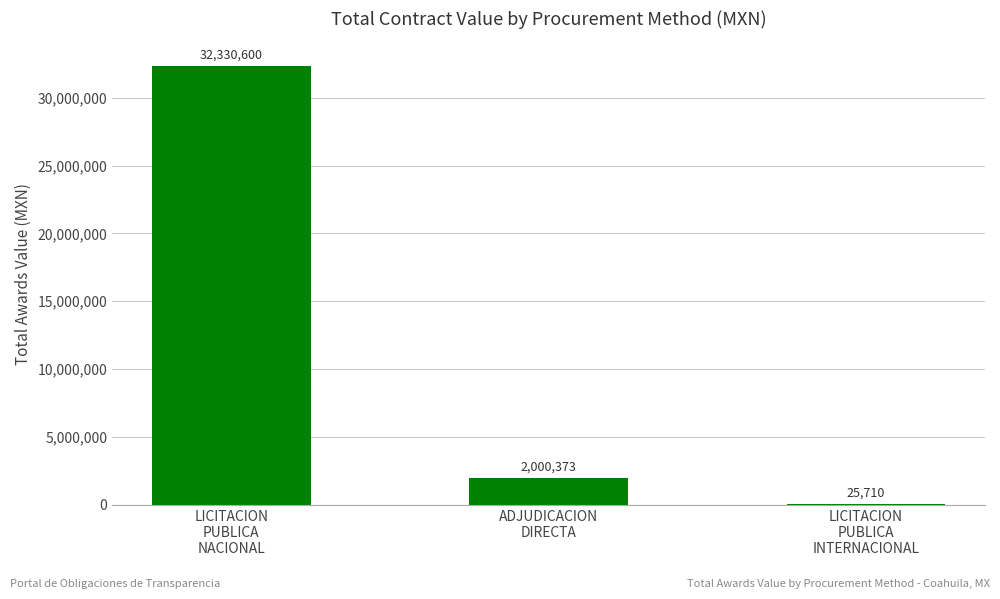

What is the change in value from LICITACION
PUBLICA
NACIONAL to LICITACION
PUBLICA
INTERNACIONAL?

-32304889.8